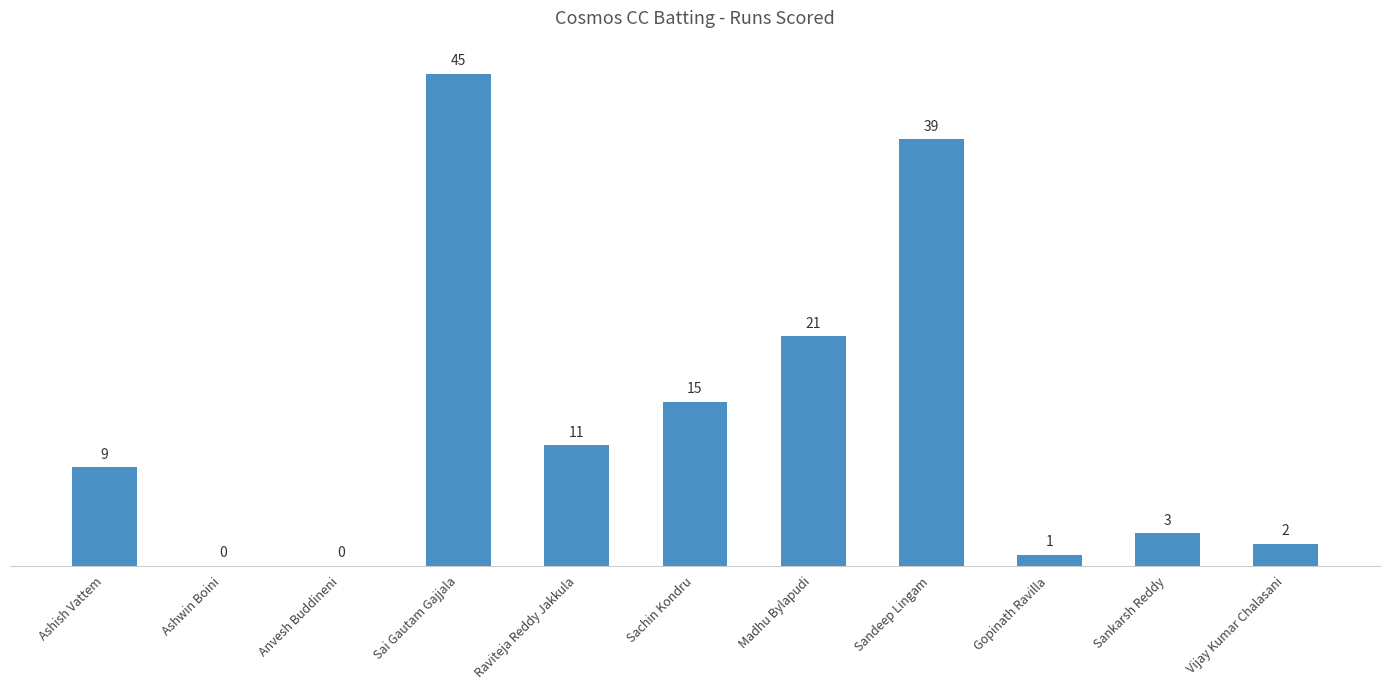

Where is the data nearest to the value 22?

Madhu Bylapudi